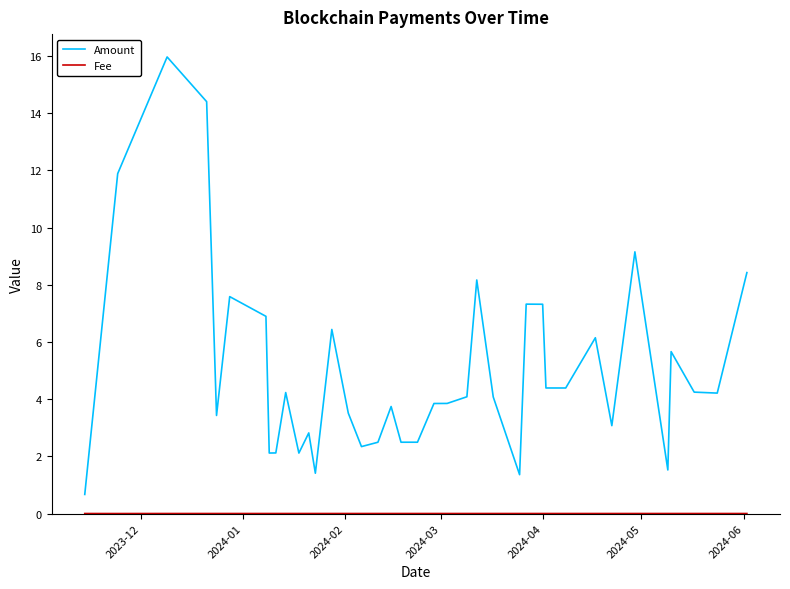

Which series has the largest range (max minus min)?

Amount